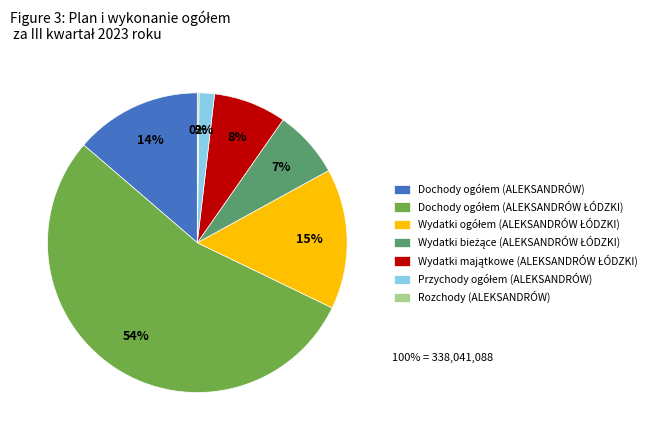

To the nearest percent, what is the average slice percentage?

14%